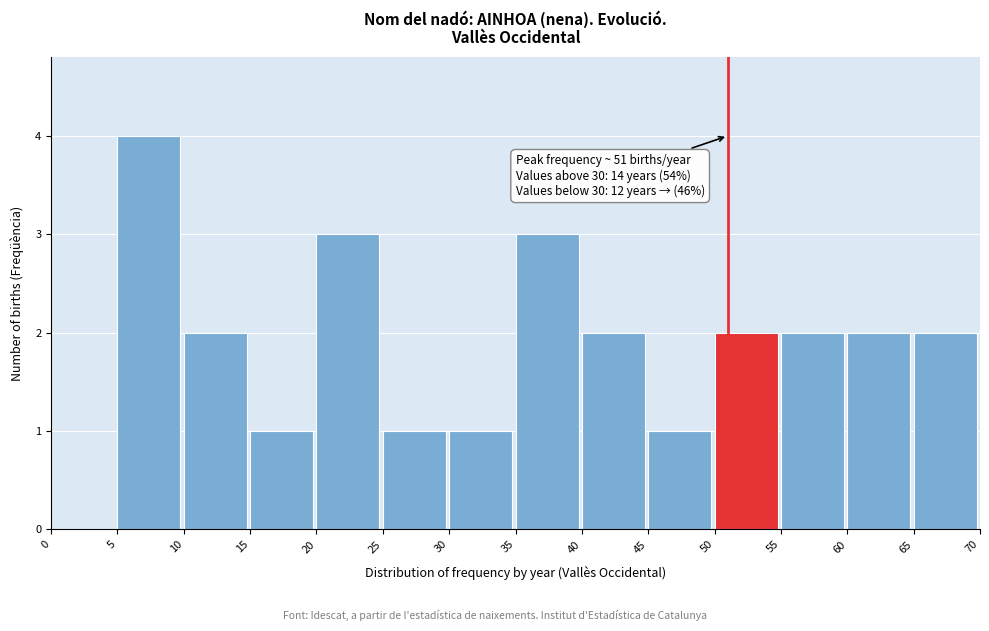

Over which range of the x-axis is the bar tallest?

5 to 10